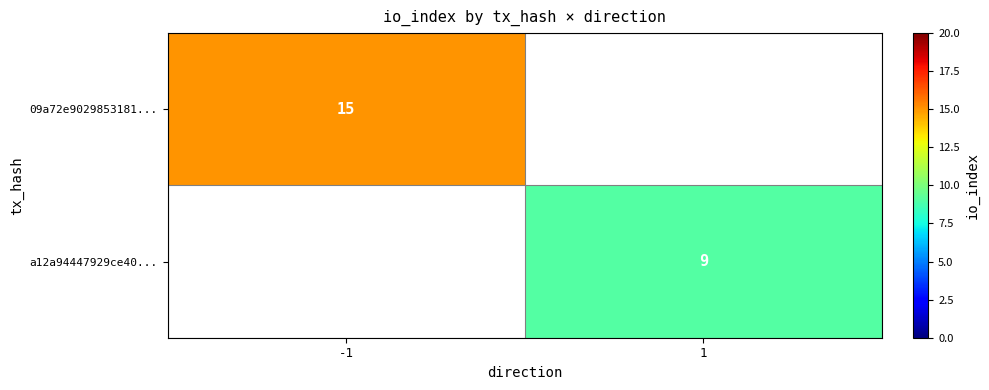

The a12a94447929ce40... series shows 9 at 1. True or false?

True